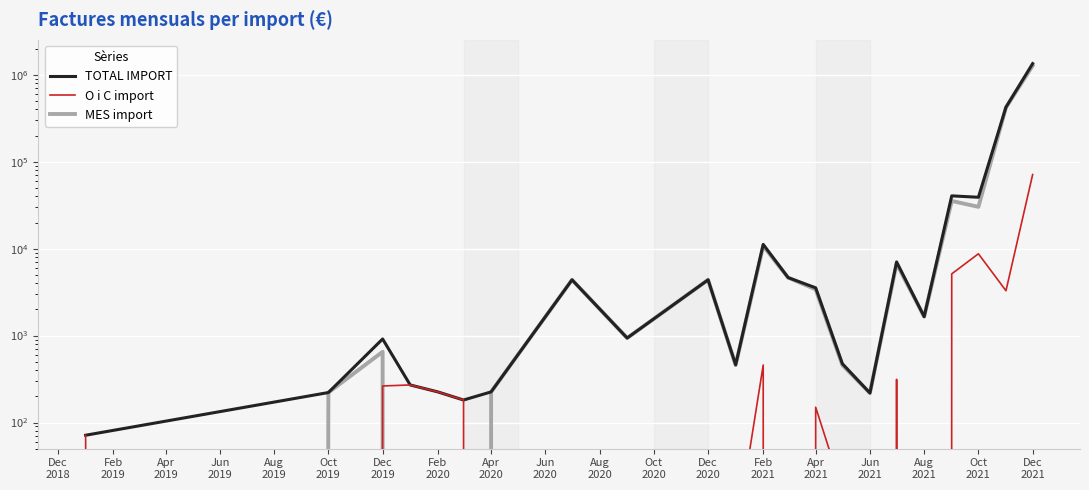

What is the value of the MES import point at the 18th from the left?

1651.7